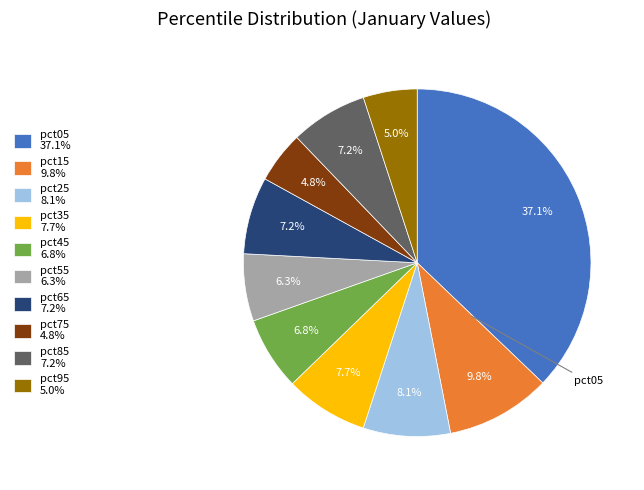

Is pct35 the majority of the pie?

No